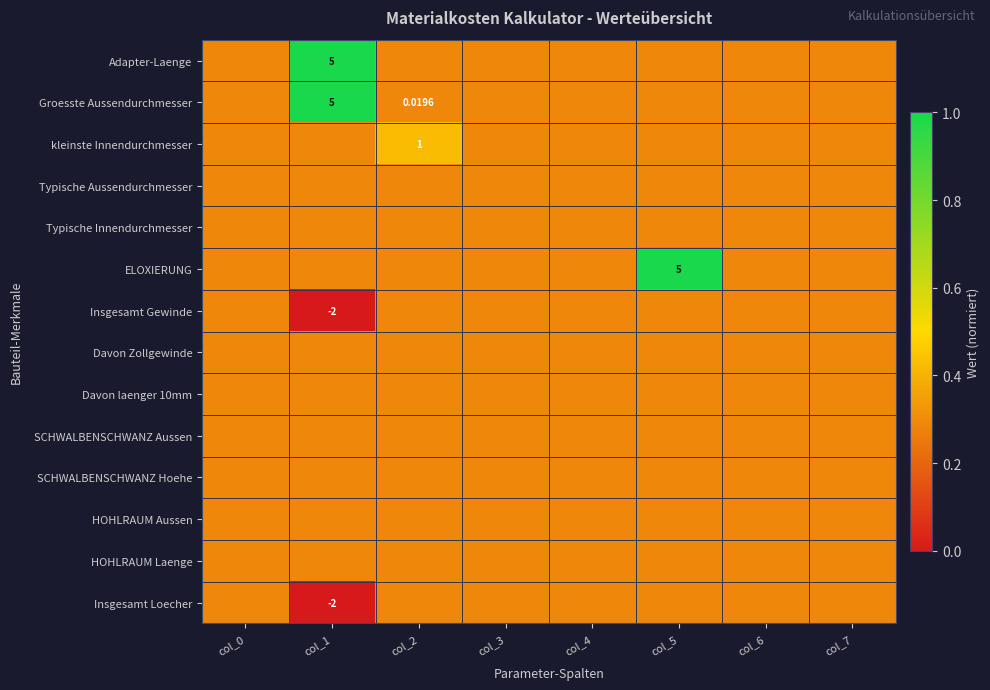

Which series has the largest total across all categories?

Groesste Aussendurchmesser